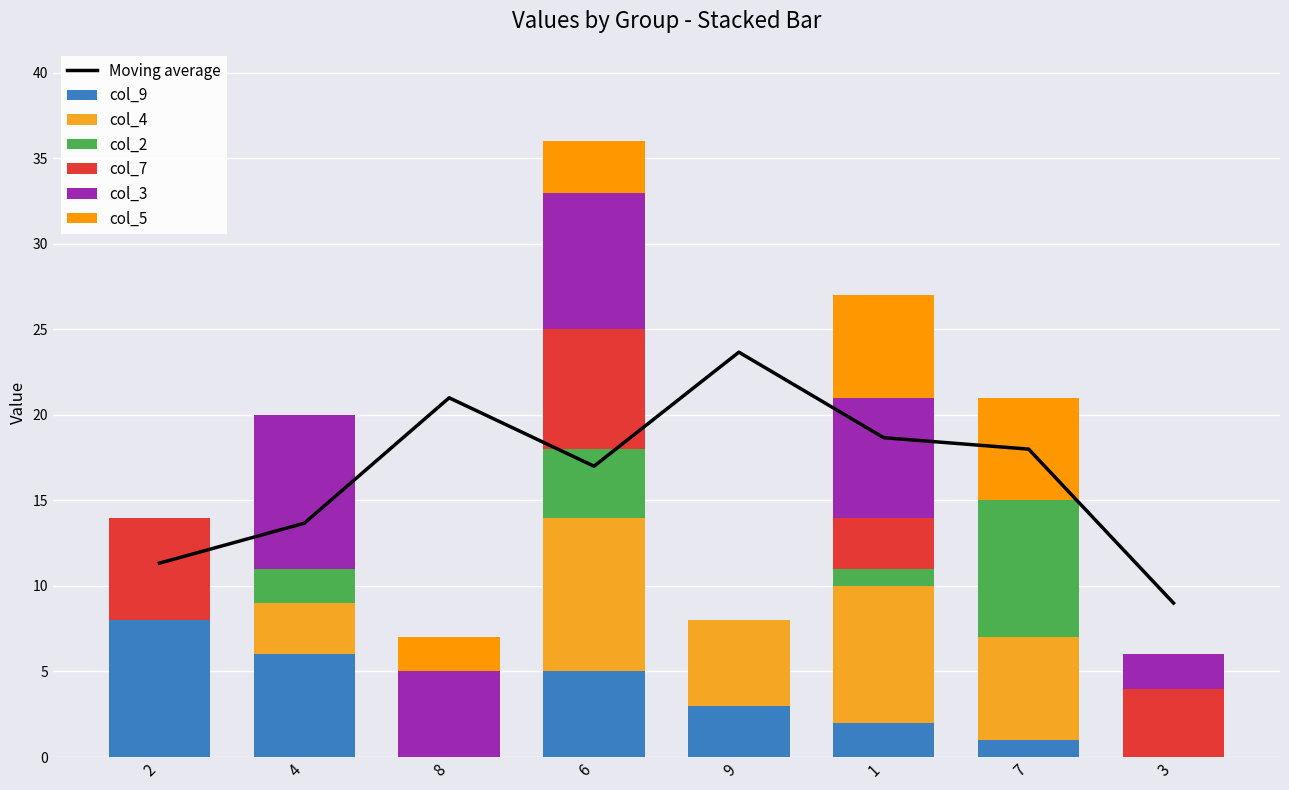

What position from the left is 3?

8